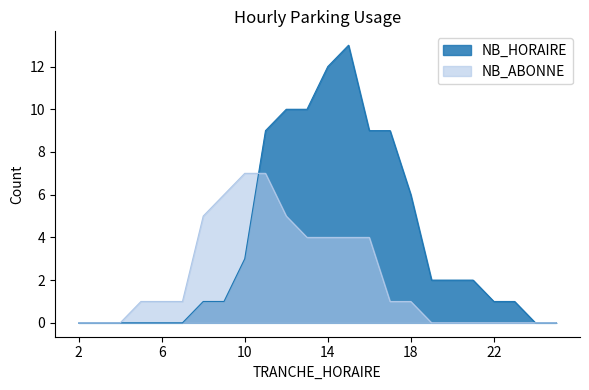

True or false: NB_ABONNE has more than 1 interior local peaks.

False